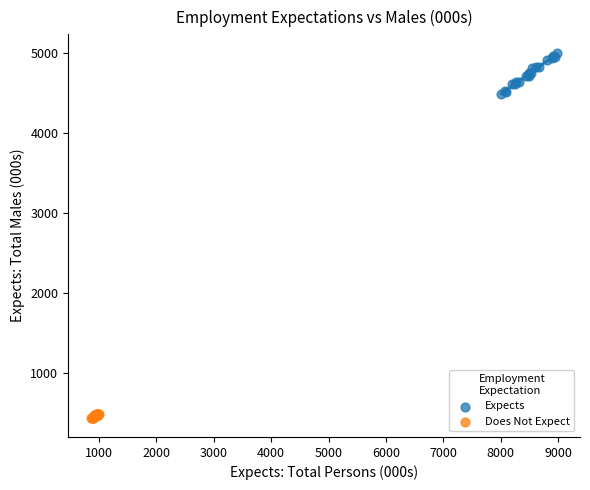

Which series contains the lowest Y value?

Does Not Expect